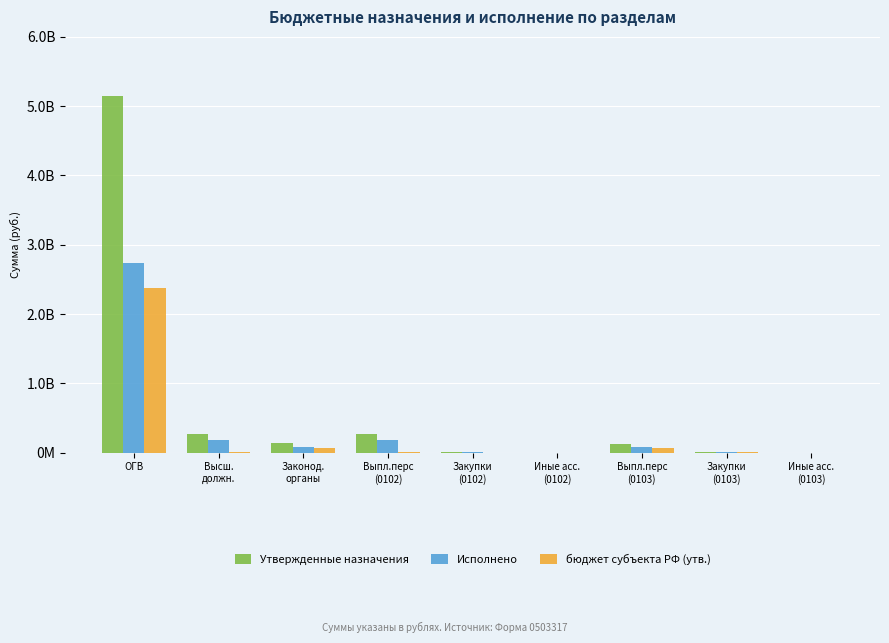

True or false: бюджет субъекта РФ (утв.) has a value of 79580.0 at Иные асс.
(0103).

True